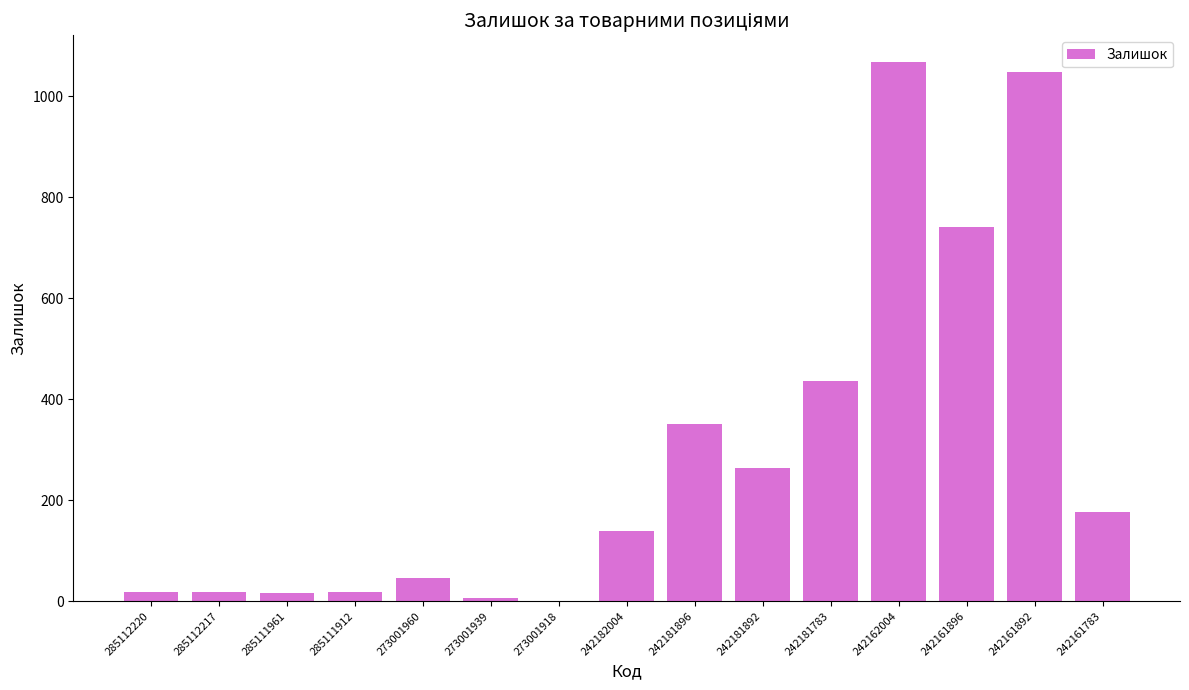

True or false: the data shows 50 at 242182004.

False